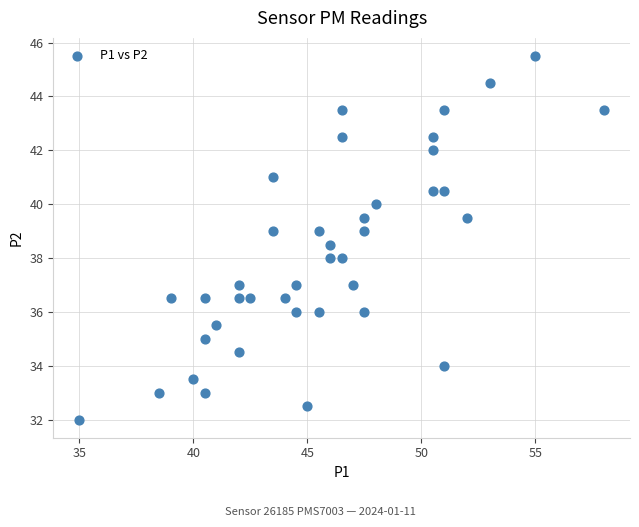

What is the range of X values (max minus min)?

23.0